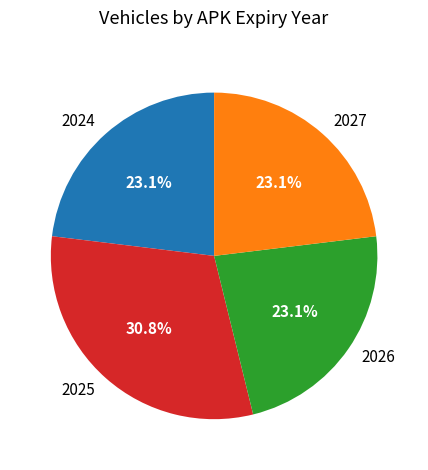

To the nearest percent, what is the combined percentage of 2024 and 2027?

46%